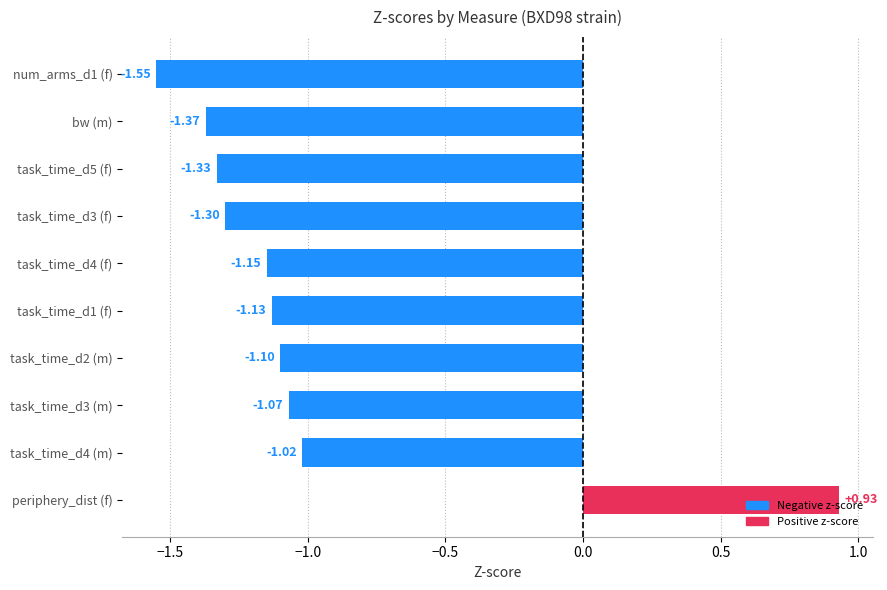

Which has a higher value, task_time_d2 (m) or task_time_d4 (m)?

task_time_d4 (m)